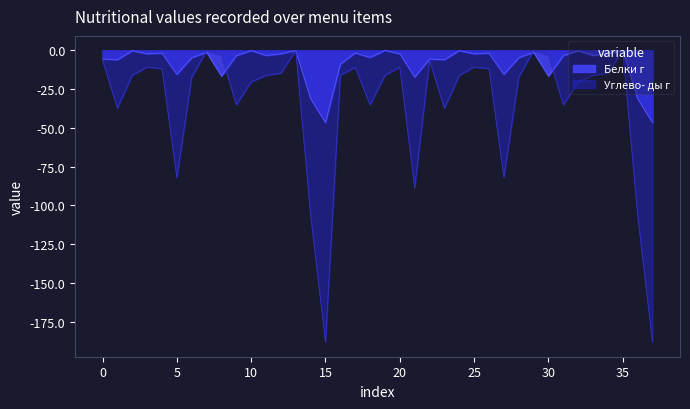

What is the difference between the Белки г values at 31 and 27?

12.0